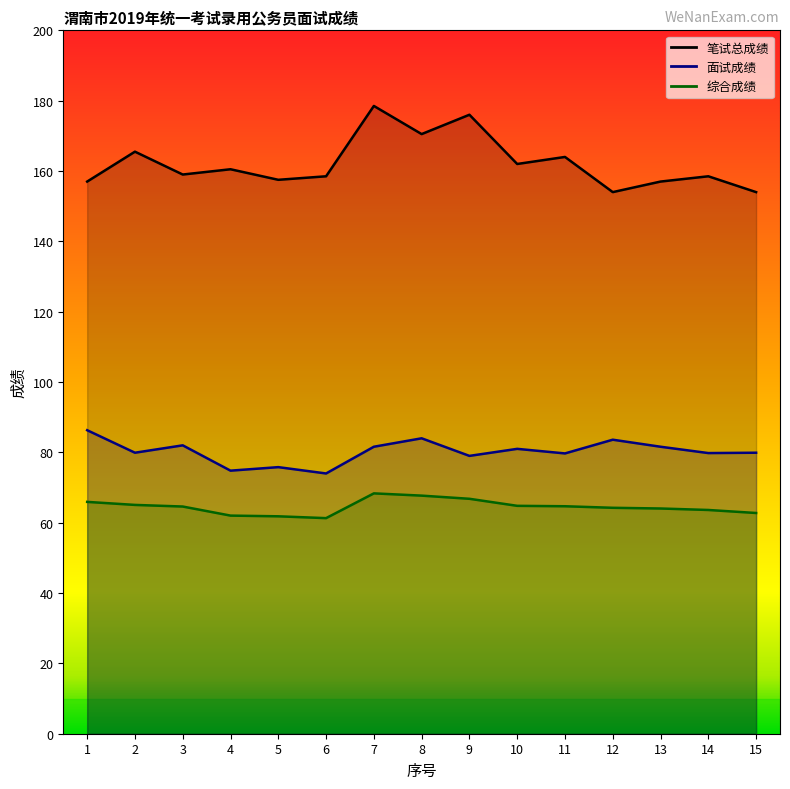

How many data points in 面试成绩 are above 79?

11